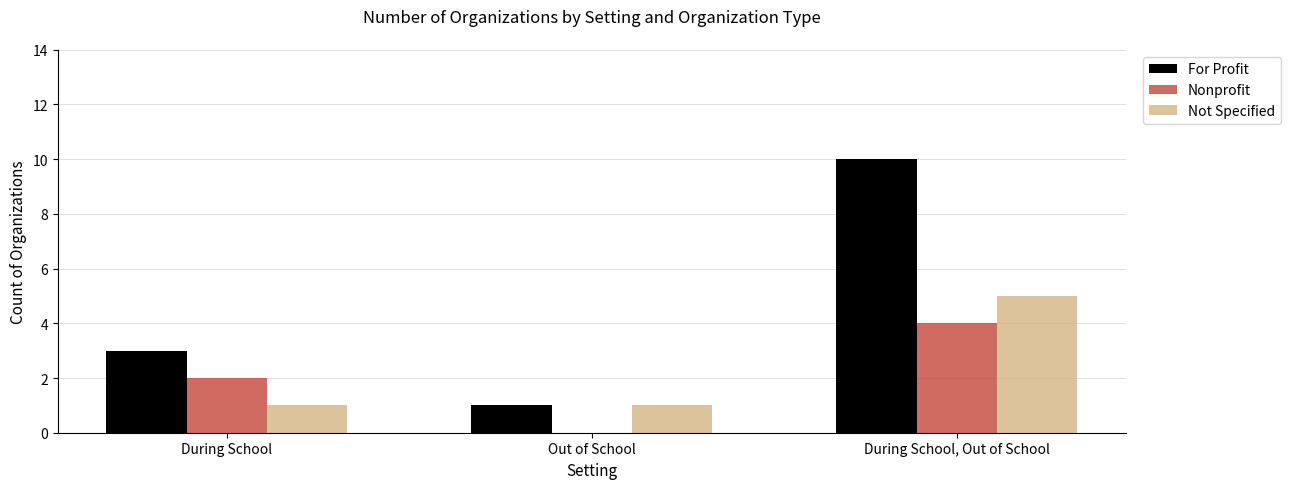

What is the spread (max minus min) of values at During School, Out of School?

6